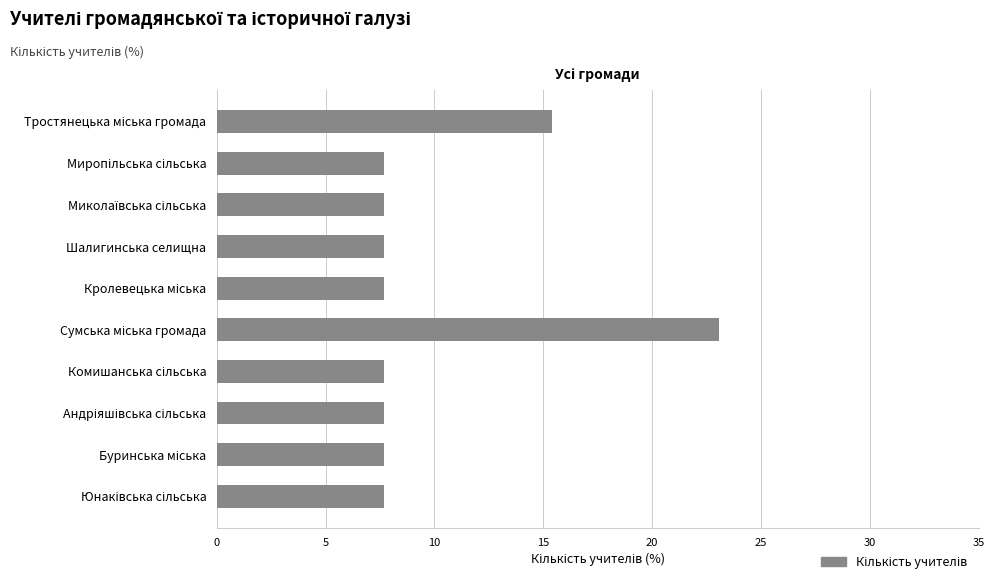

What is the minimum value shown in the chart?

7.7